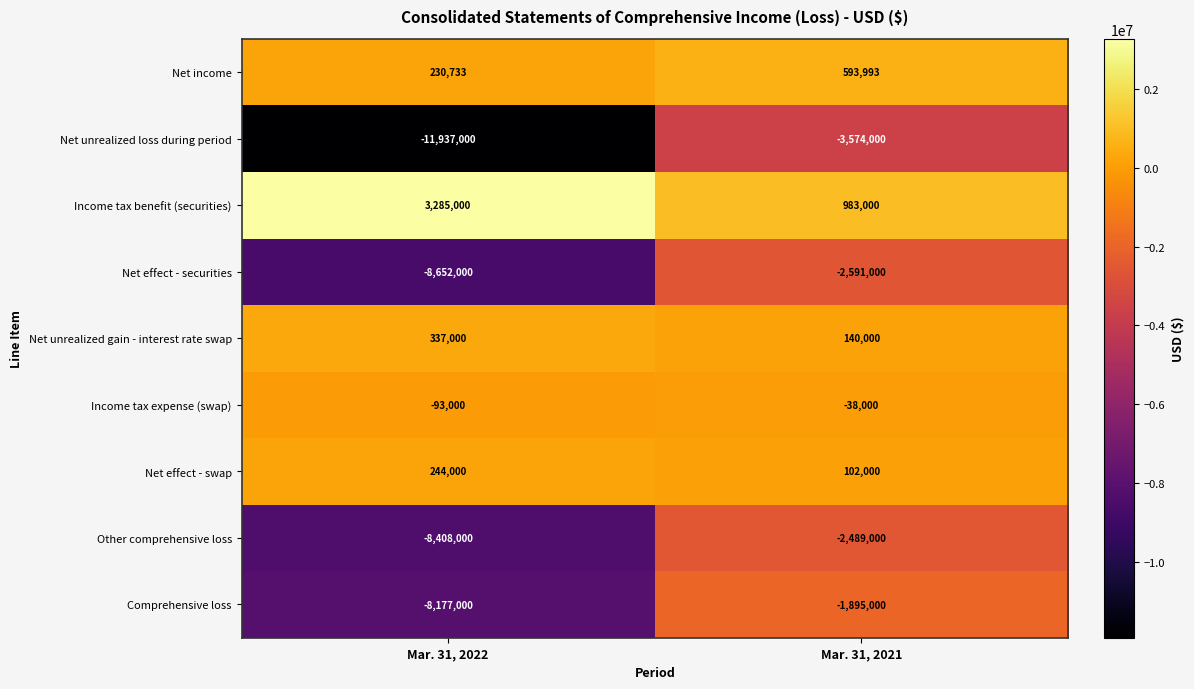

The value of Net effect - swap at Mar. 31, 2022 is 244000. True or false?

True